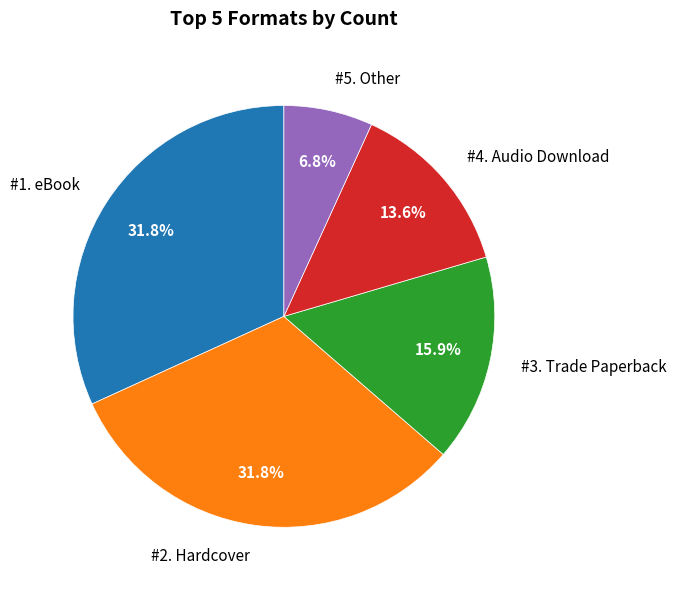

Approximately how many times larger is the value at #4. Audio Download compared to #1. eBook?

0.4